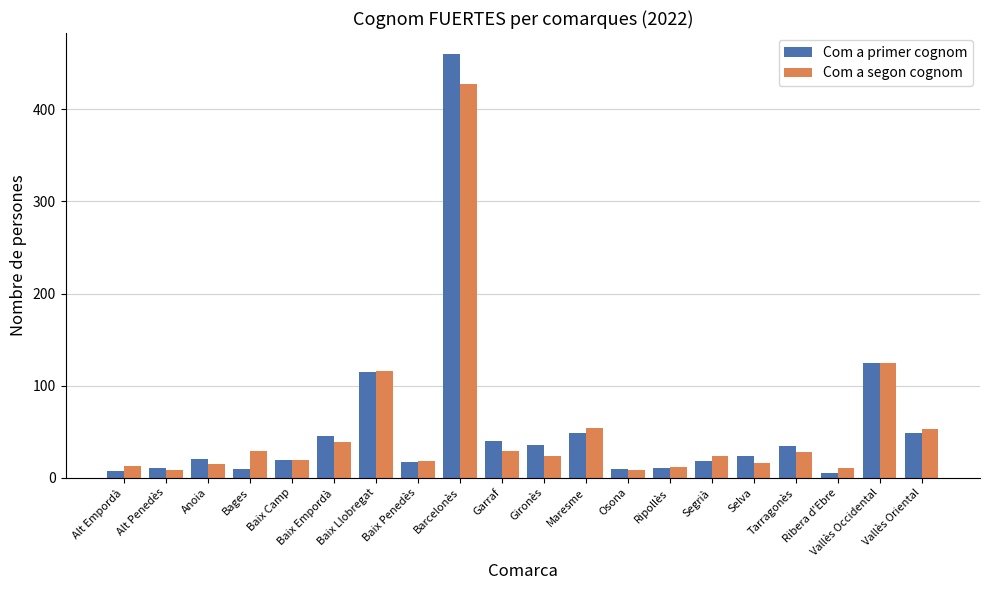

Which series has the largest range (max minus min)?

Com a primer cognom